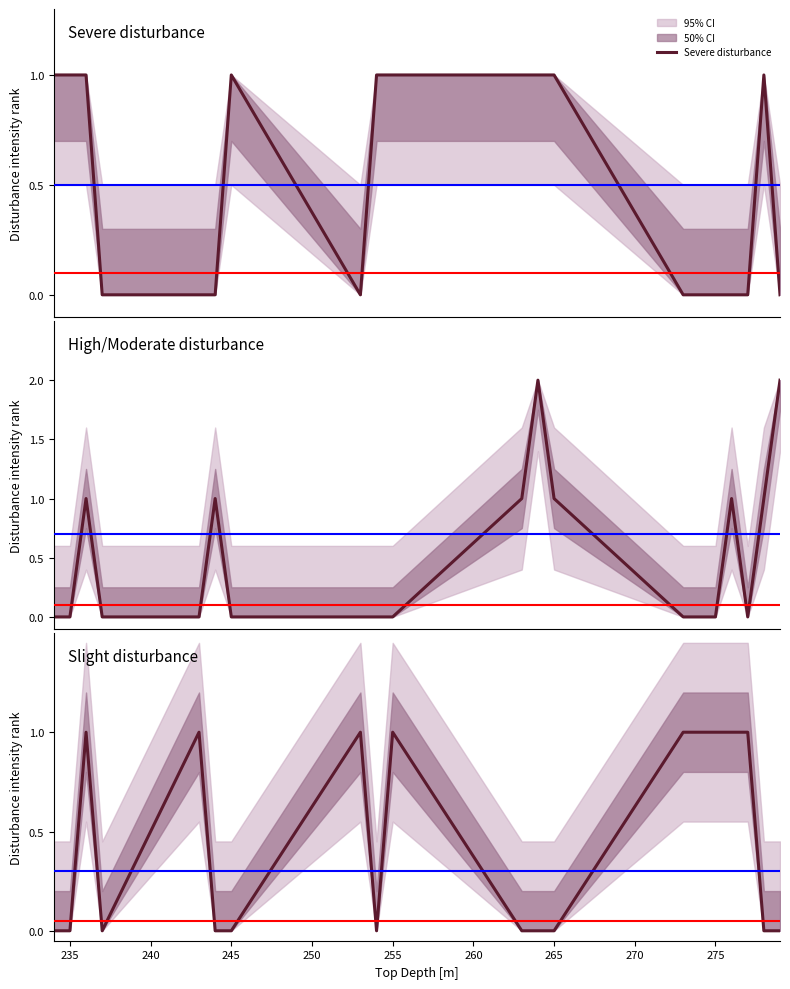

At how many categories does at least one series exceed 1?

2